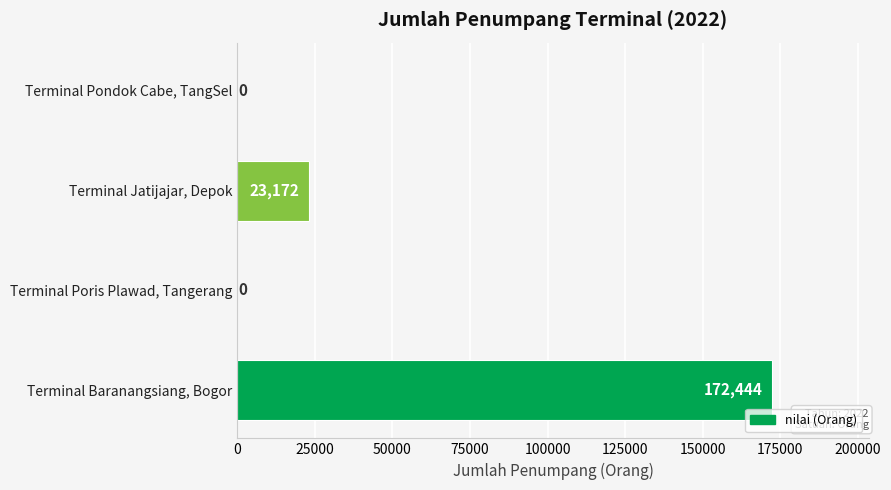

Is it true that the value at Terminal Pondok Cabe, TangSel is 0?

True